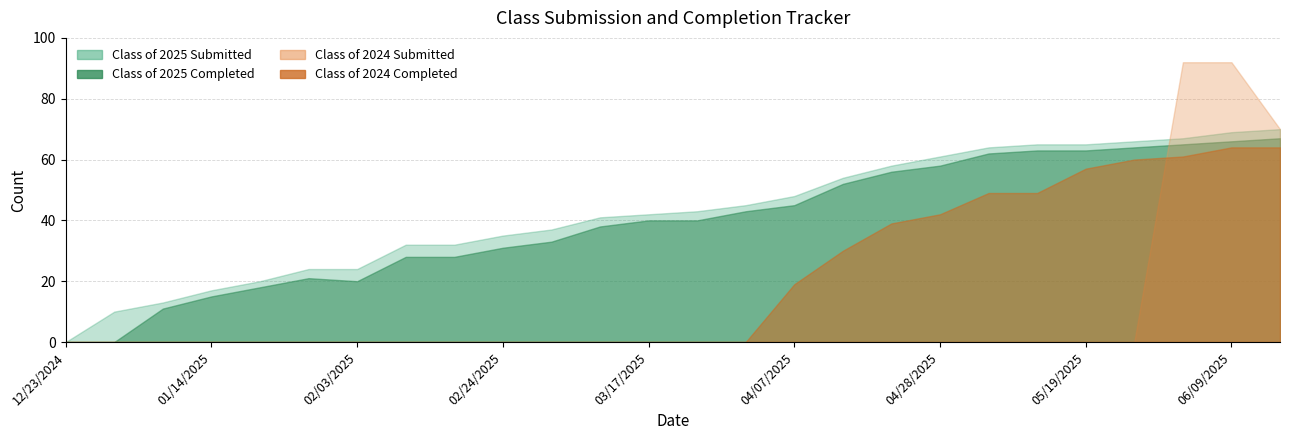

What is the difference between the maximum and second lowest values in the Class of 2024 Completed series?

64